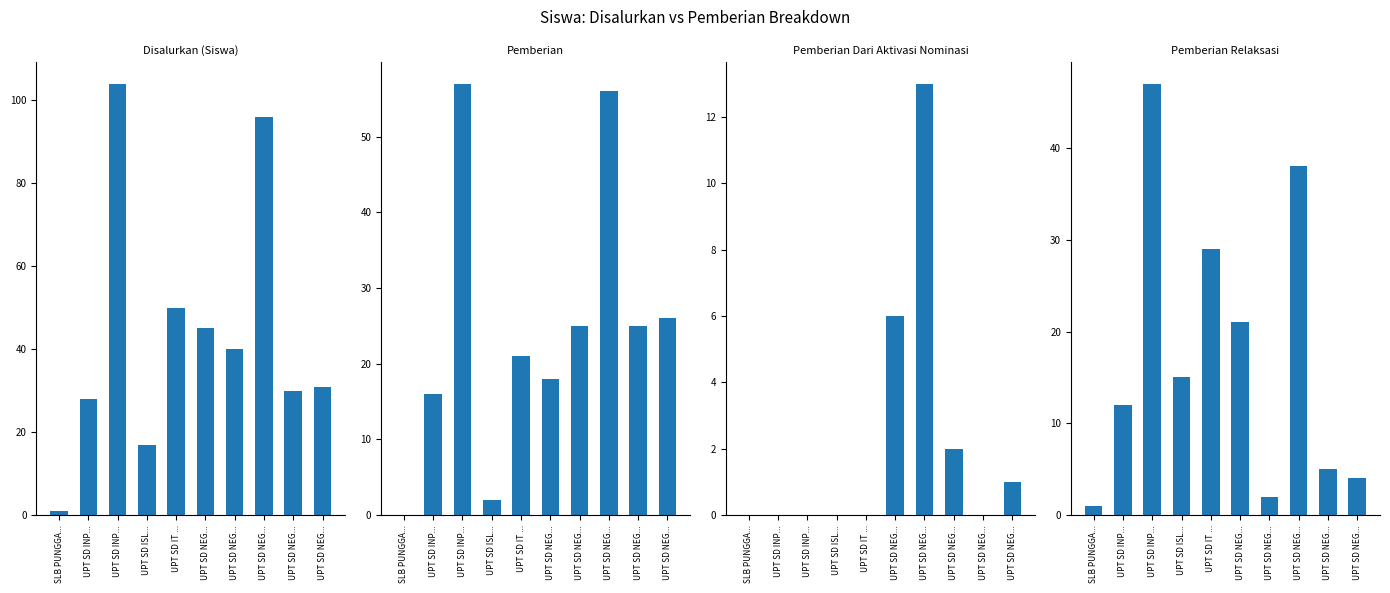

The Disalurkan (Siswa) series shows 28 at UPT SD INP.... True or false?

True